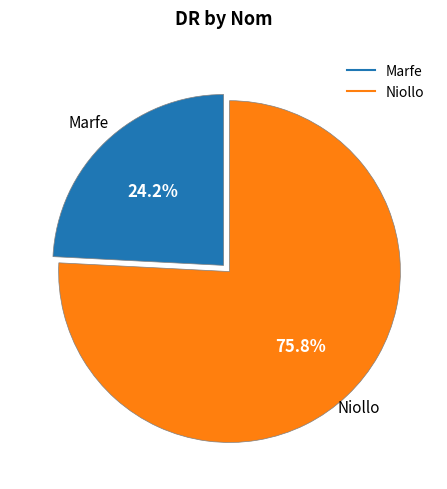

Is it true that Niollo is 76% of the pie?

True